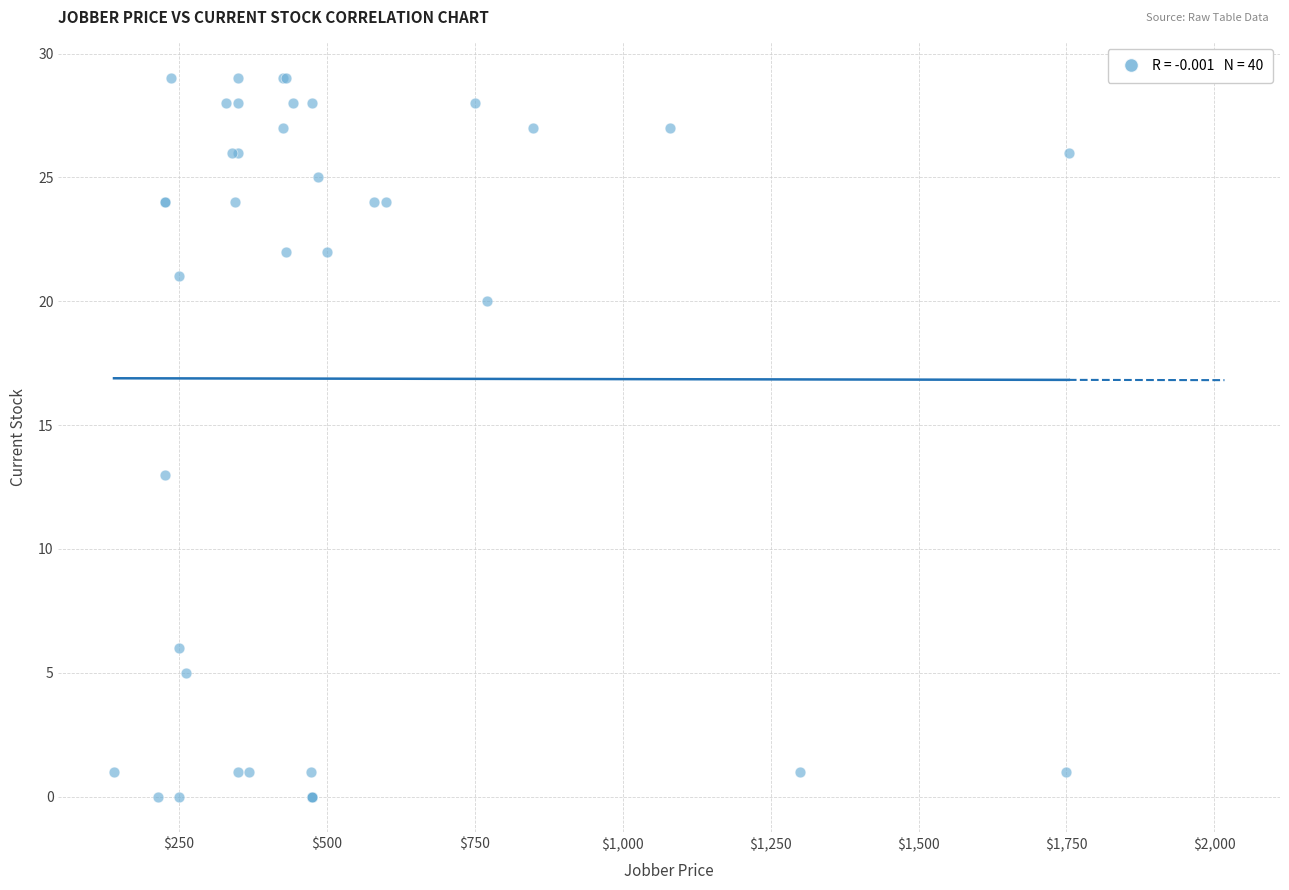

What Y value in the scatter plot is closest to 14?

13